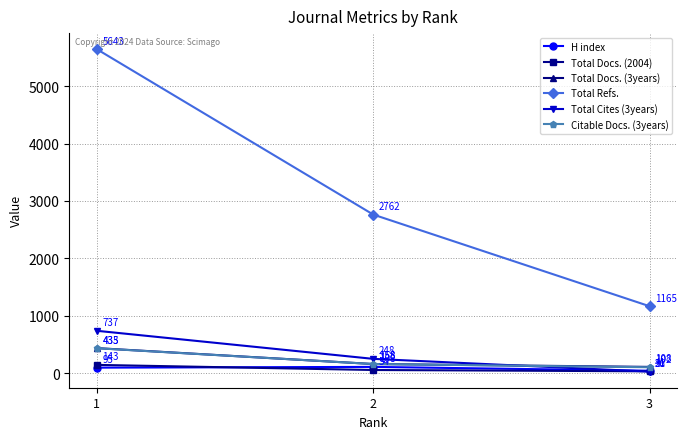

Which series has the largest total across all categories?

Total Refs.